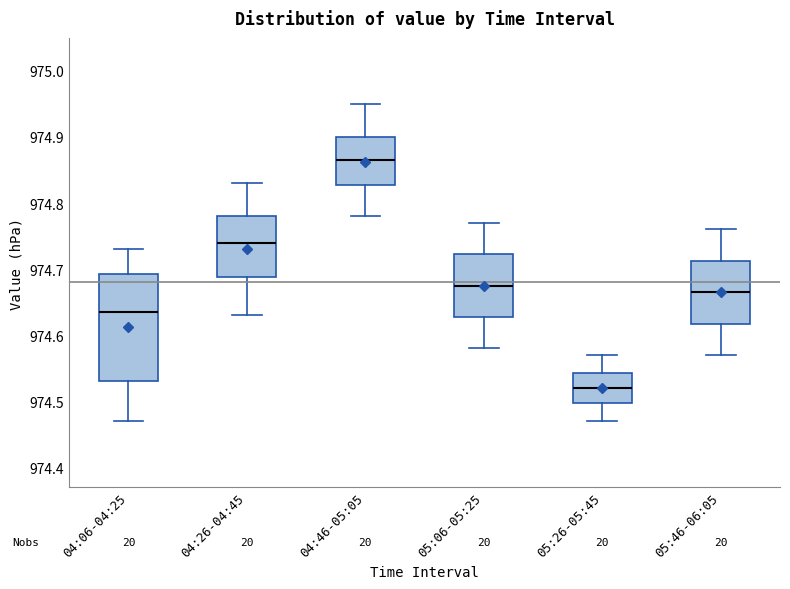

Where is the upper edge of the box for 05:06-05:25 on the y-axis? The values are not printed on the chart, so give them approximately, as read against the axis.

974.72